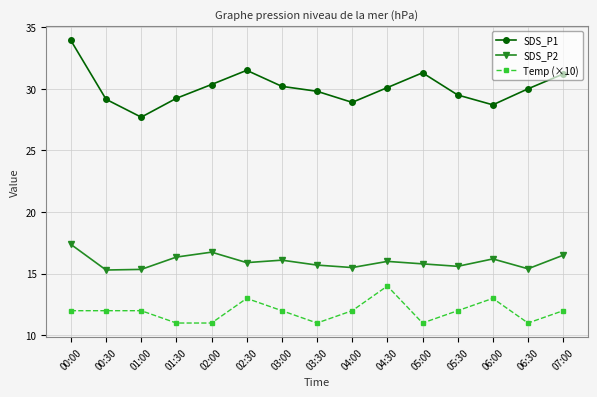

What is the label of the 15th point from the left?

07:00